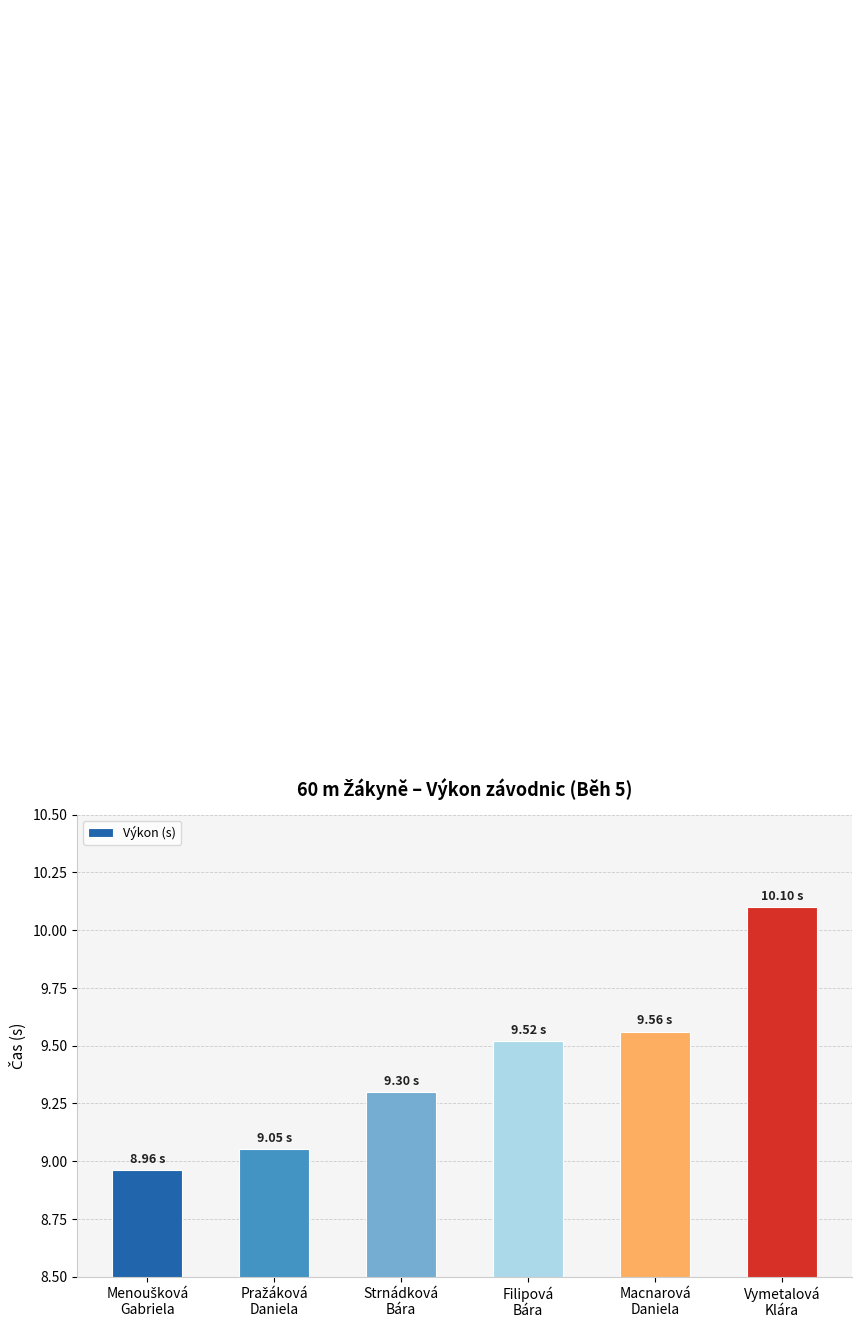

What is the sum of all values?

56.5